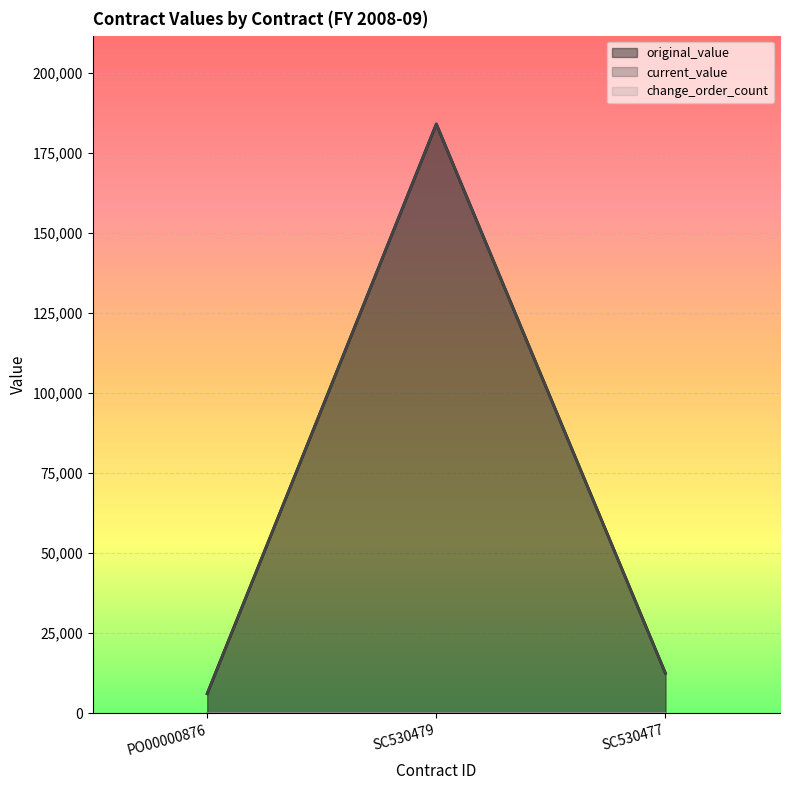

True or false: original_value has a value of 9203.7 at PO00000876.

False